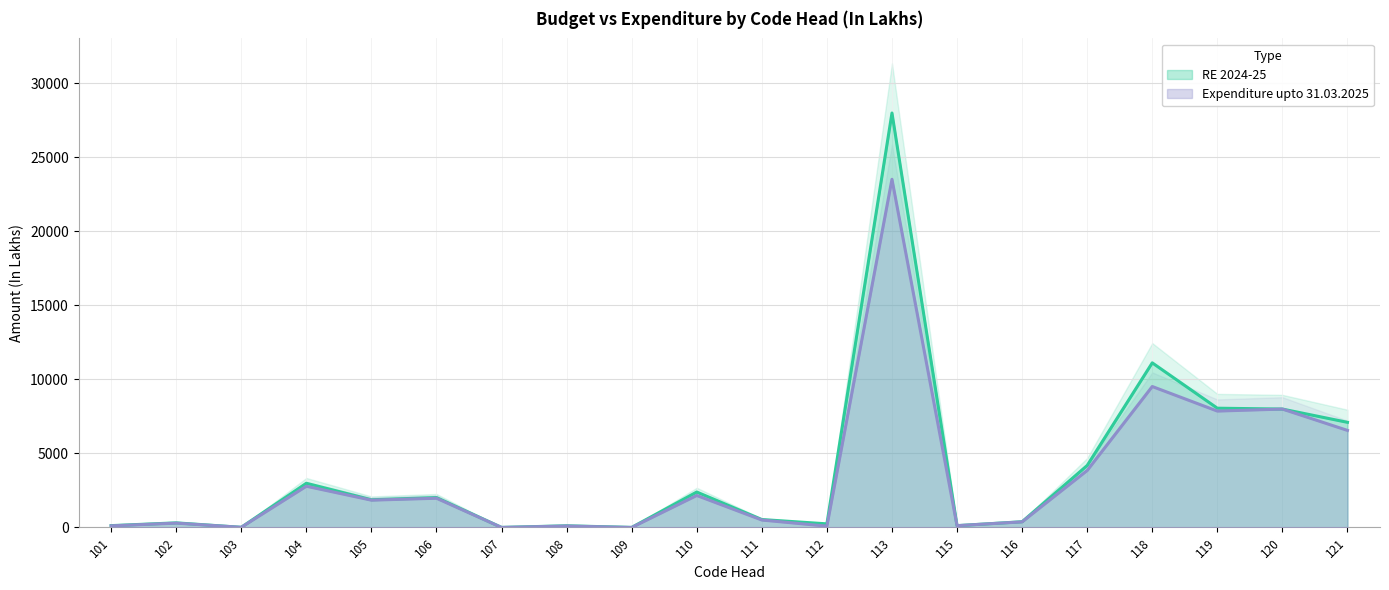

How many values in the RE 2024-25 series are below 1873?

10